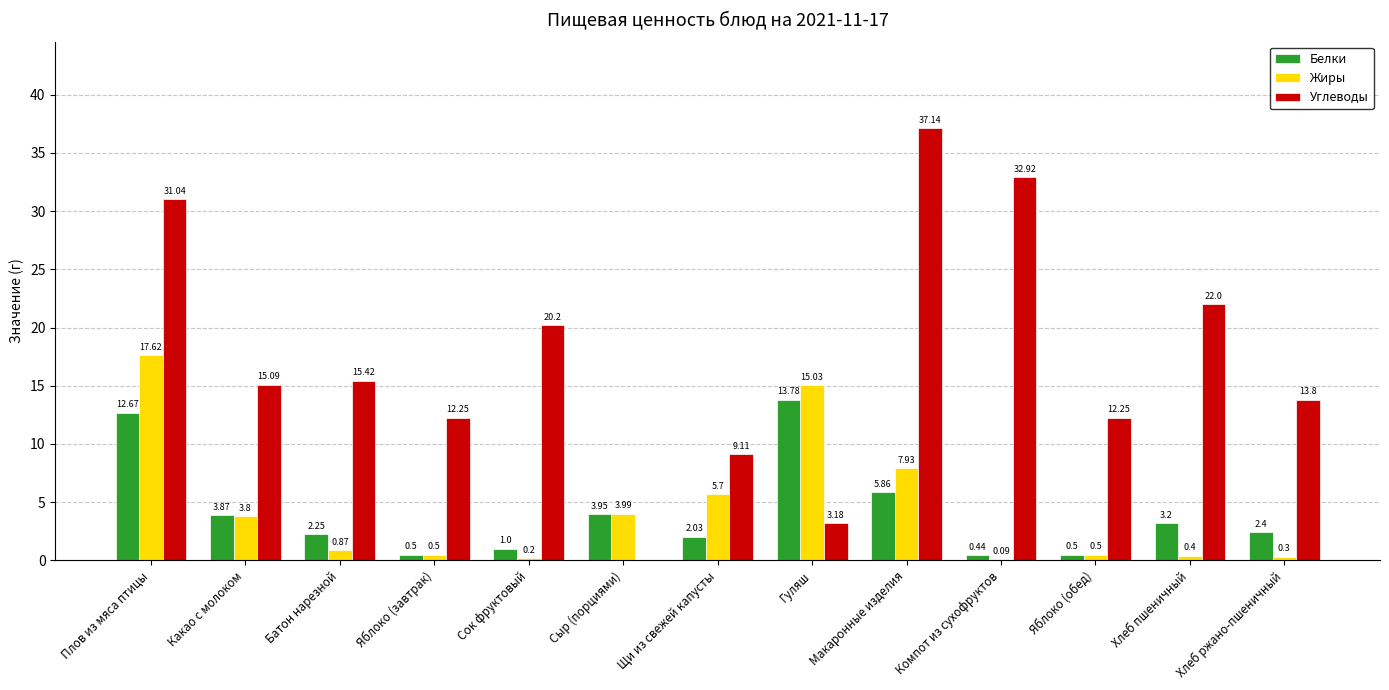

What is the total value across all series at Гуляш?

32.0